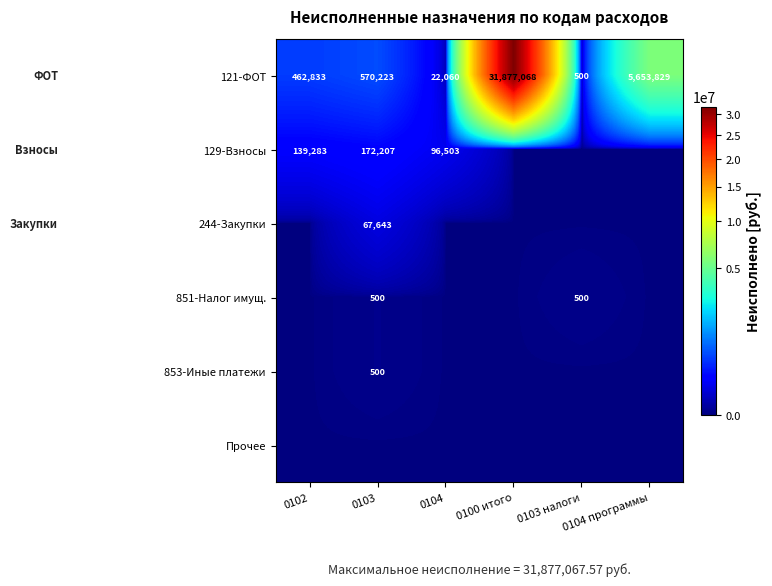

What is the highest value of the 121-ФОТ series?

31877068